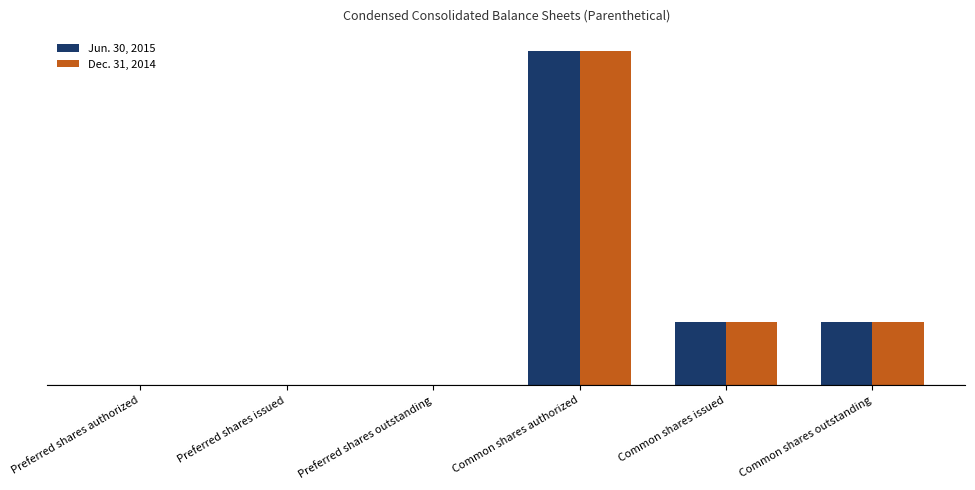

Is the value of Jun. 30, 2015 at Preferred shares issued greater than the value of Dec. 31, 2014 at Common shares issued?

No